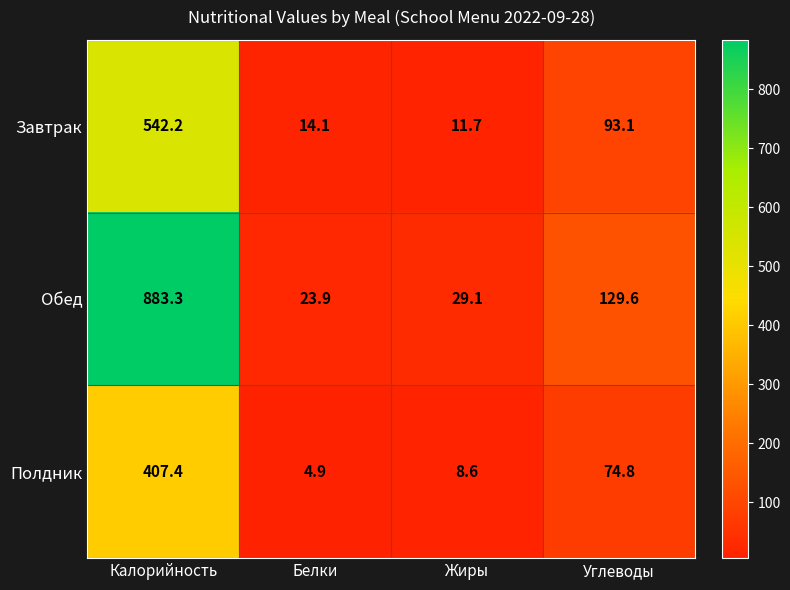

How many data points does each series have?

4